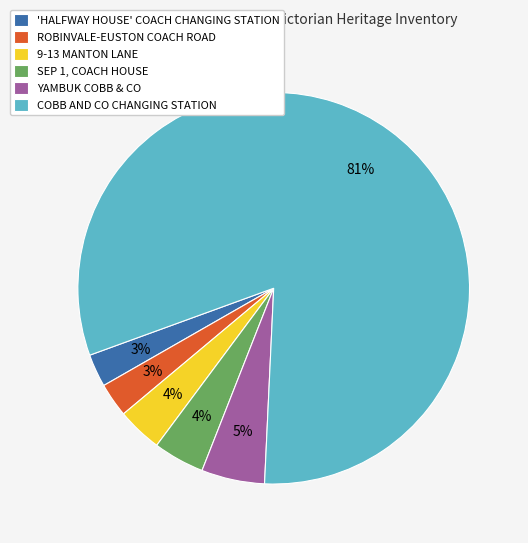

To the nearest percent, what percentage of the pie is SEP 1, COACH HOUSE?

4%